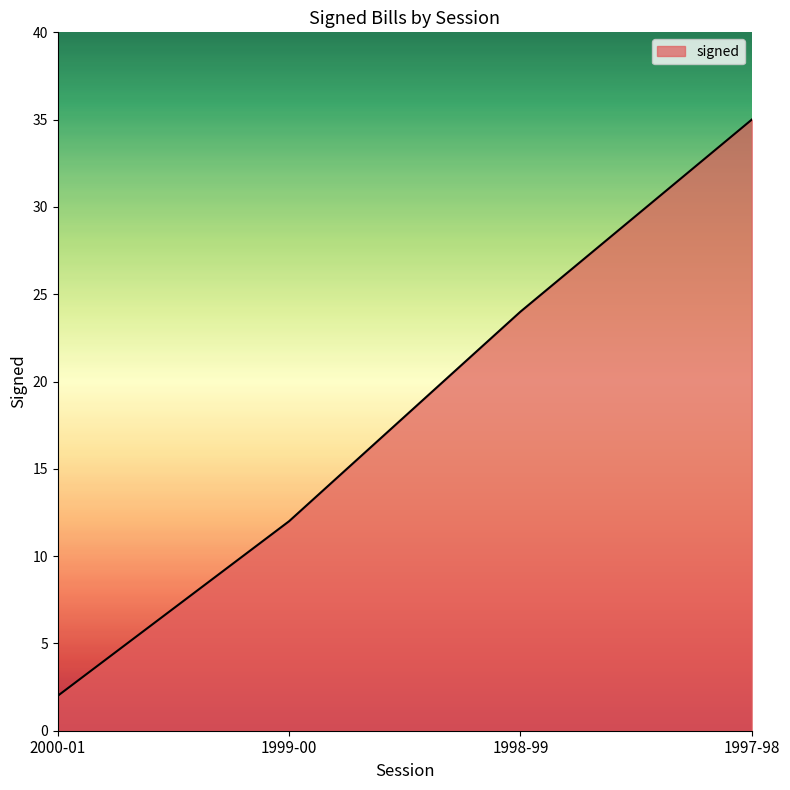

What is the difference between the values at 1999-00 and 1998-99?

12